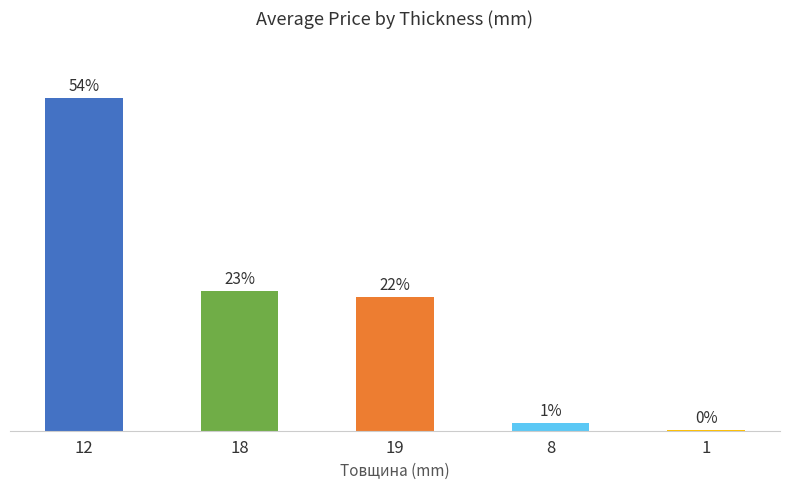

Is it true that the value at 8 is 962.9?

False